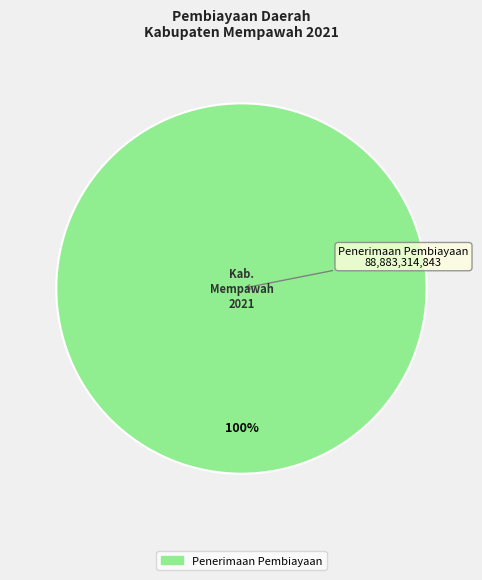

Is there a majority slice in this chart?

Yes